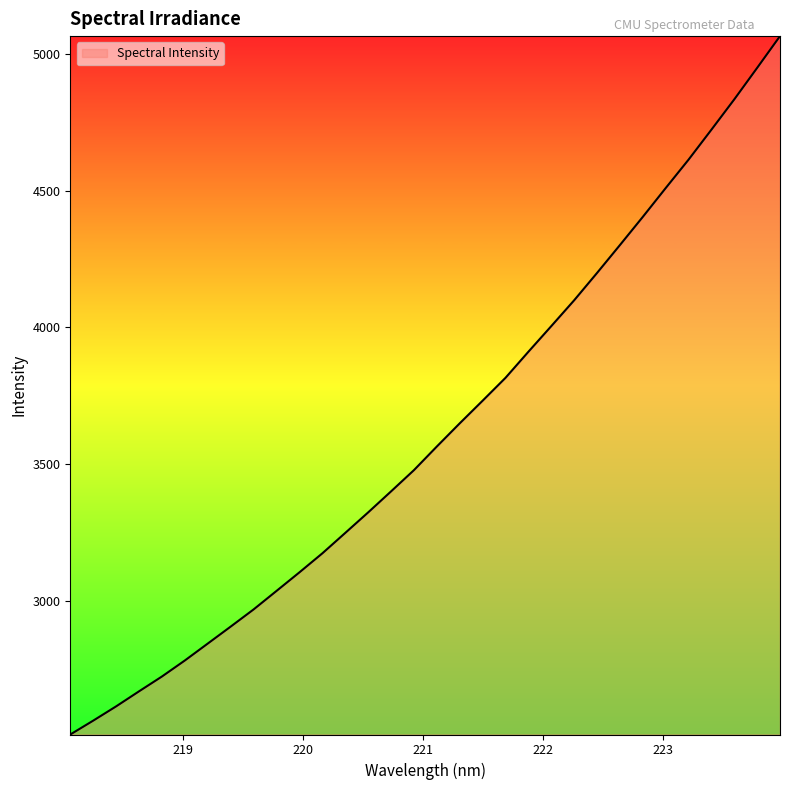

What is the maximum value shown in the chart?

5065.2